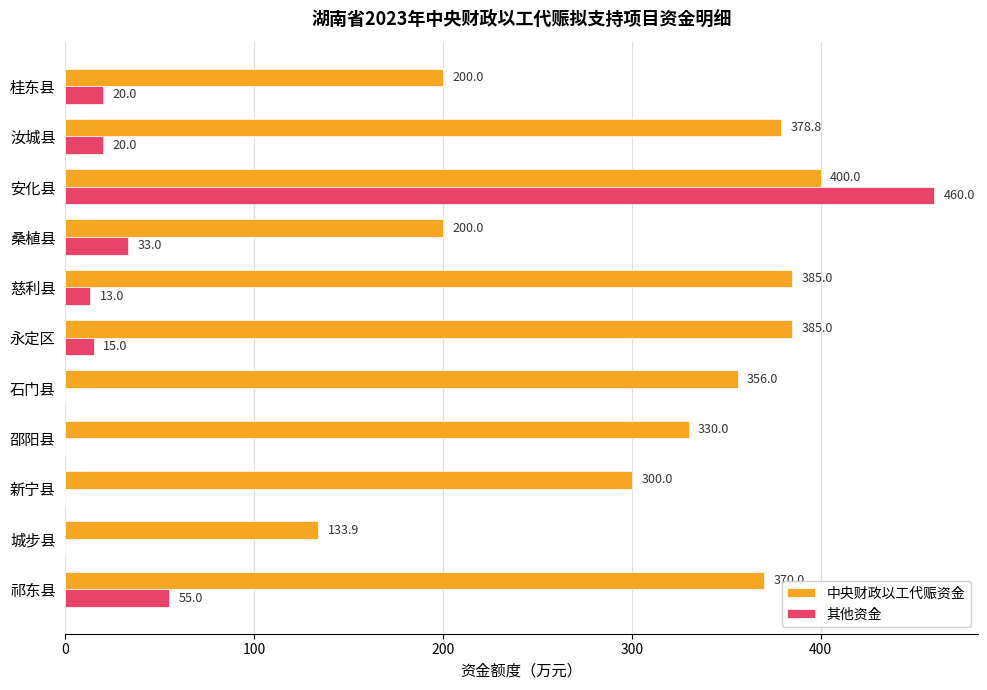

Which series changed the most between 祁东县 and 桑植县?

中央财政以工代赈资金